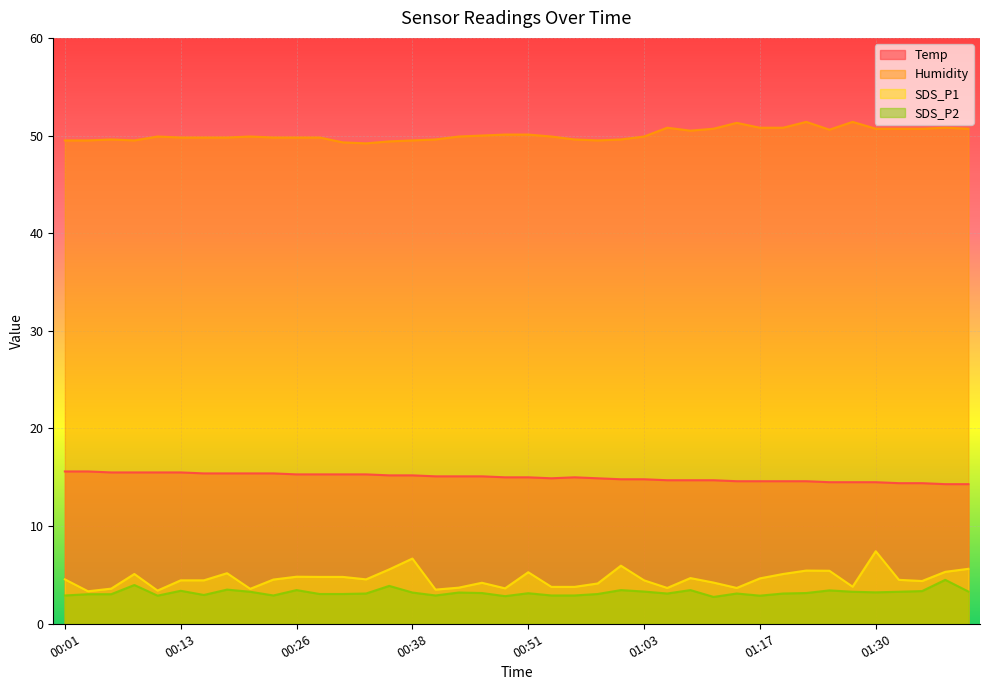

At which category does SDS_P1 reach its first local valley?

00:03